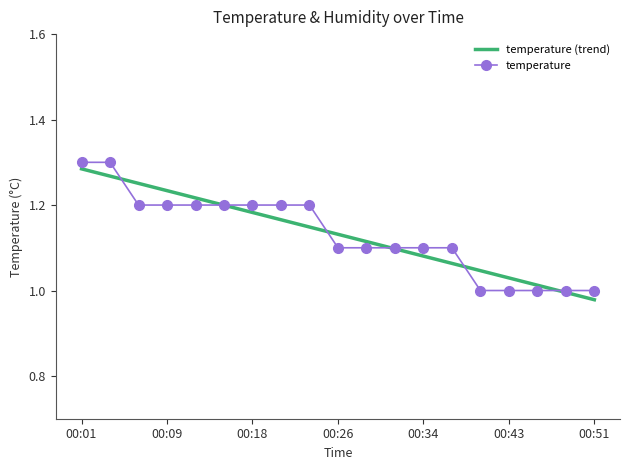

What is the difference between the maximum and minimum values in the temperature series?

0.3